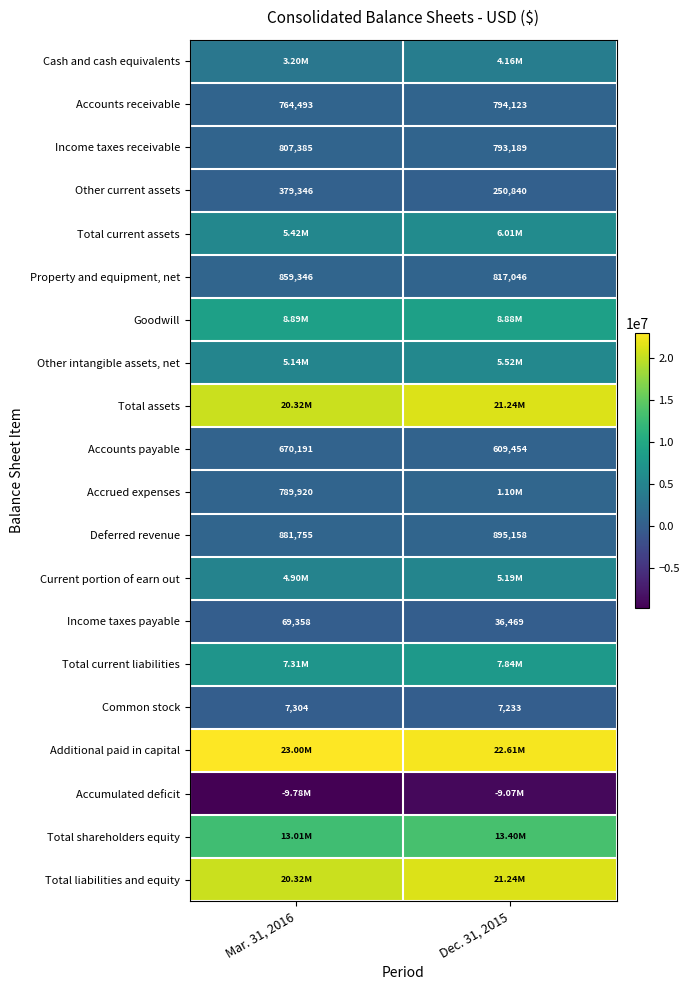

At which category is the sum across all series the highest?

Dec. 31, 2015